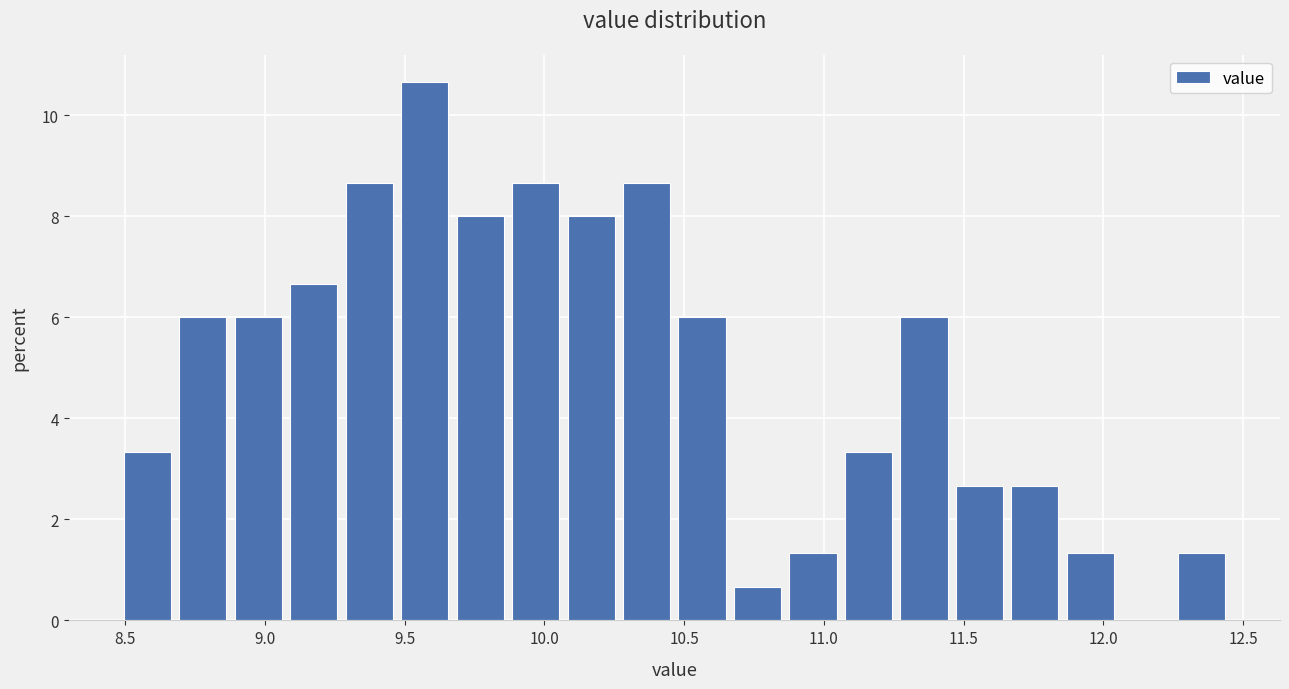

Around what value on the x-axis is the tallest bar? Give the approximate position of its centre, as read against the axis.

9.55